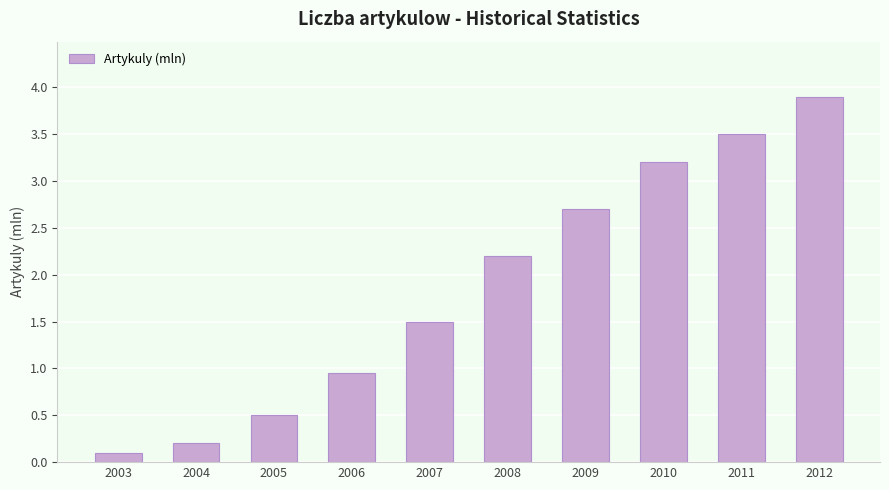

List the labels in order of value, smallest first.

2003, 2004, 2005, 2006, 2007, 2008, 2009, 2010, 2011, 2012